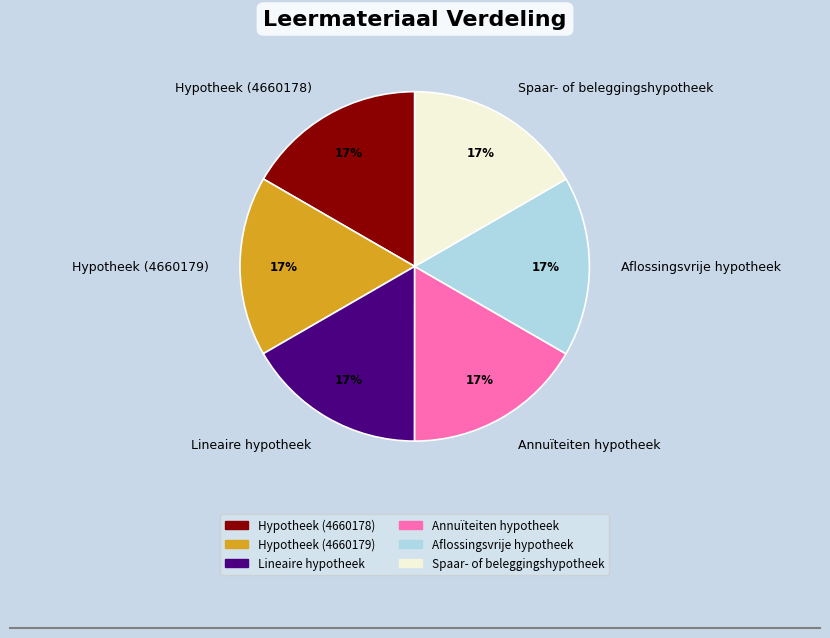

Is there any slice that represents more than half of the pie?

No